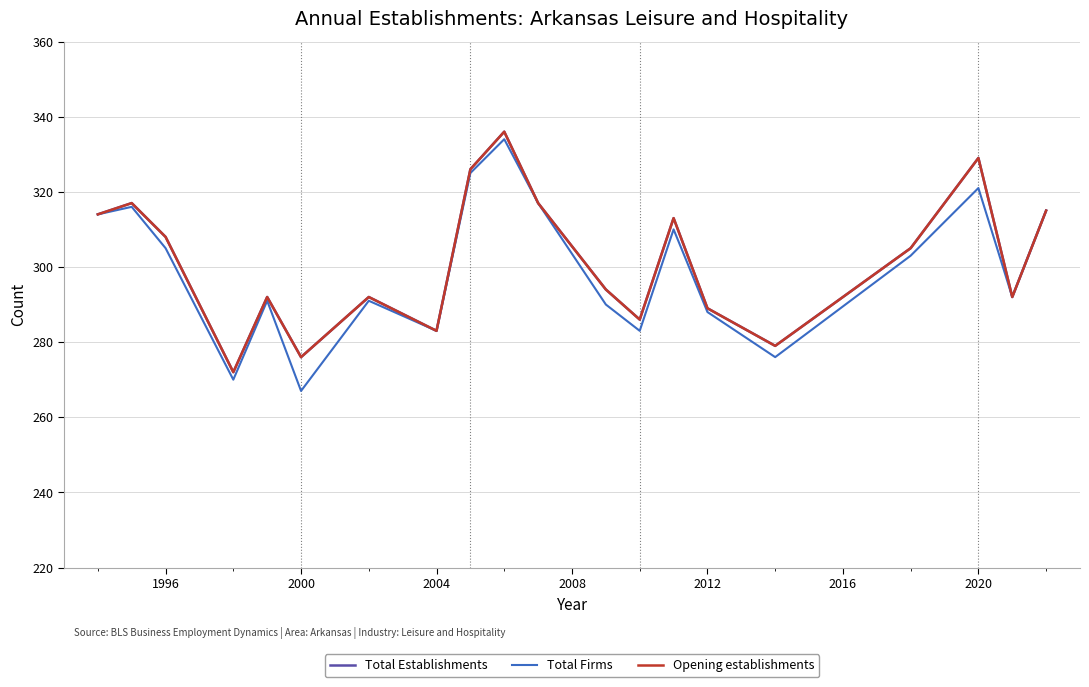

Is this an area chart (filled region under the line)?

No